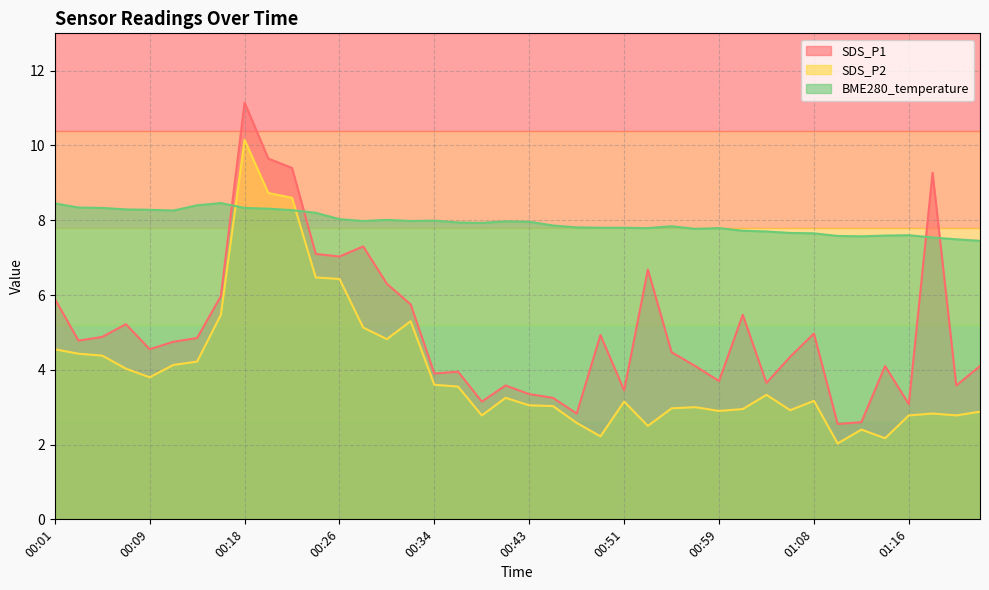

The value of BME280_temperature at 00:36 is 7.9. True or false?

True